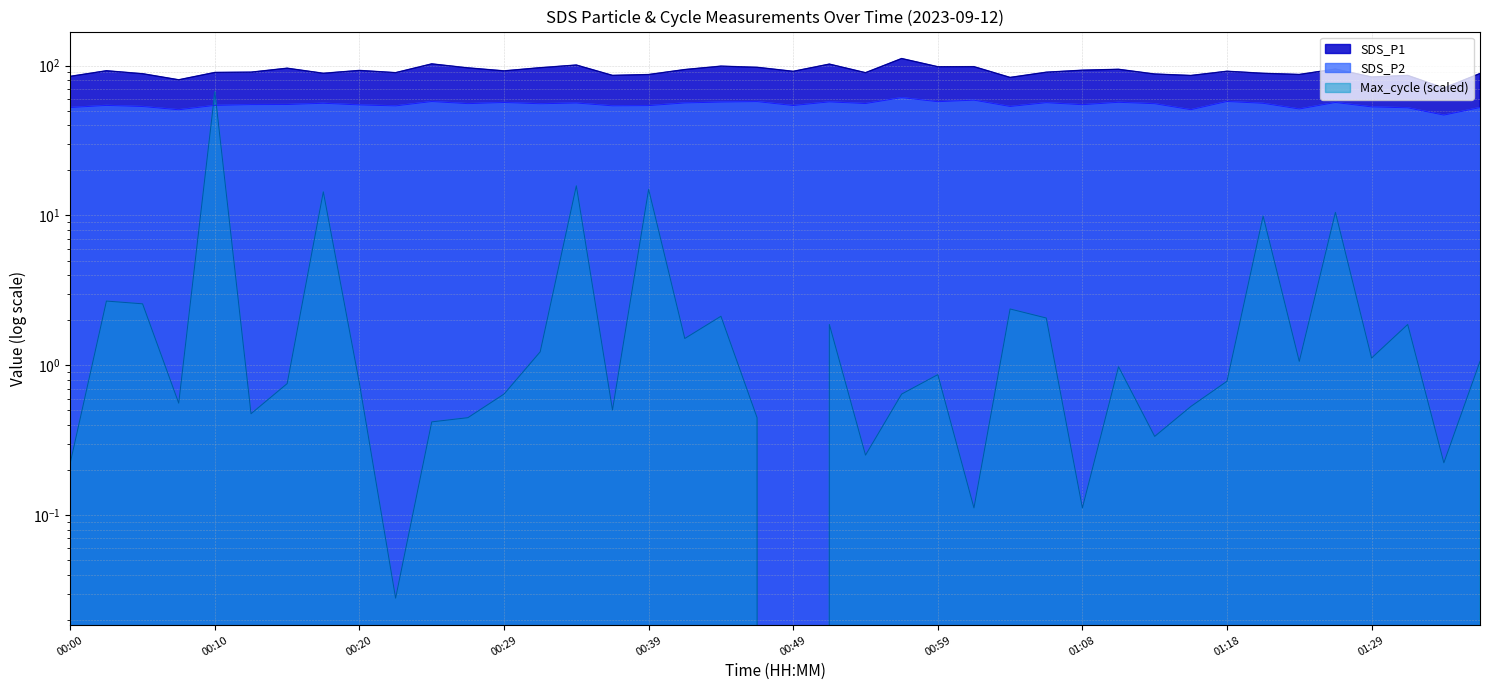

At which category does the chart reach its peak across all series?

00:56